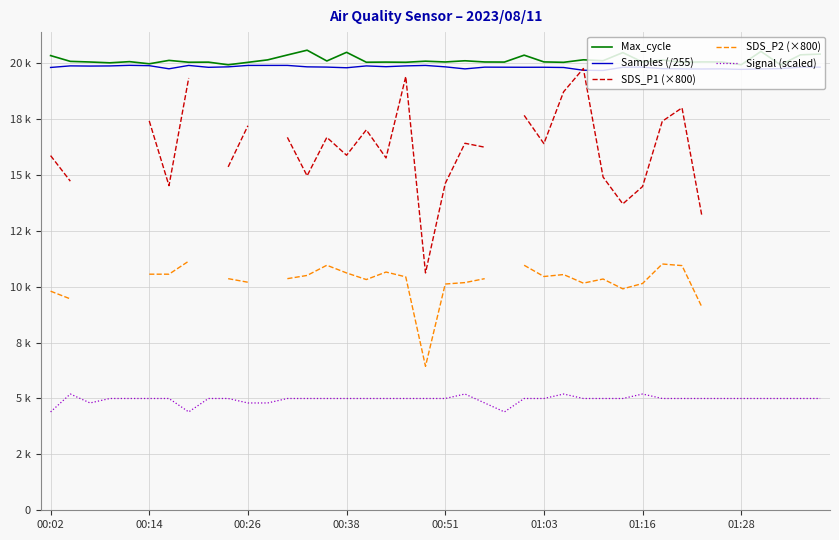

True or false: SDS_P1 (×800) and Max_cycle cross at least once.

False